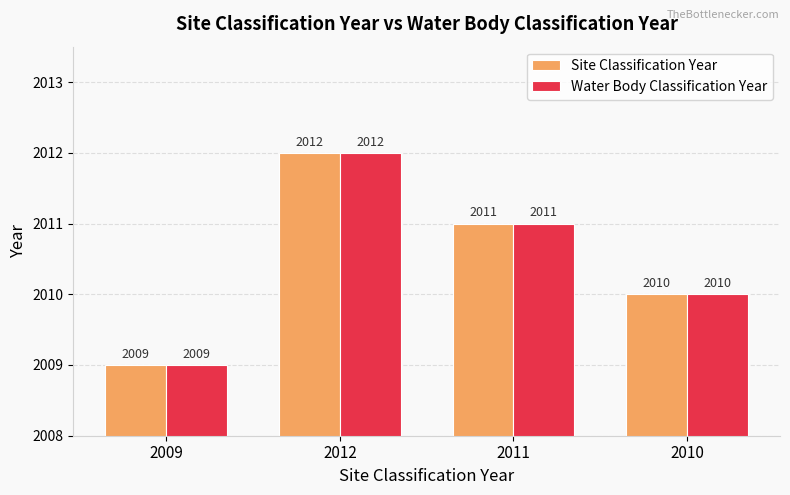

What is the total value across all series at 2010?

4020